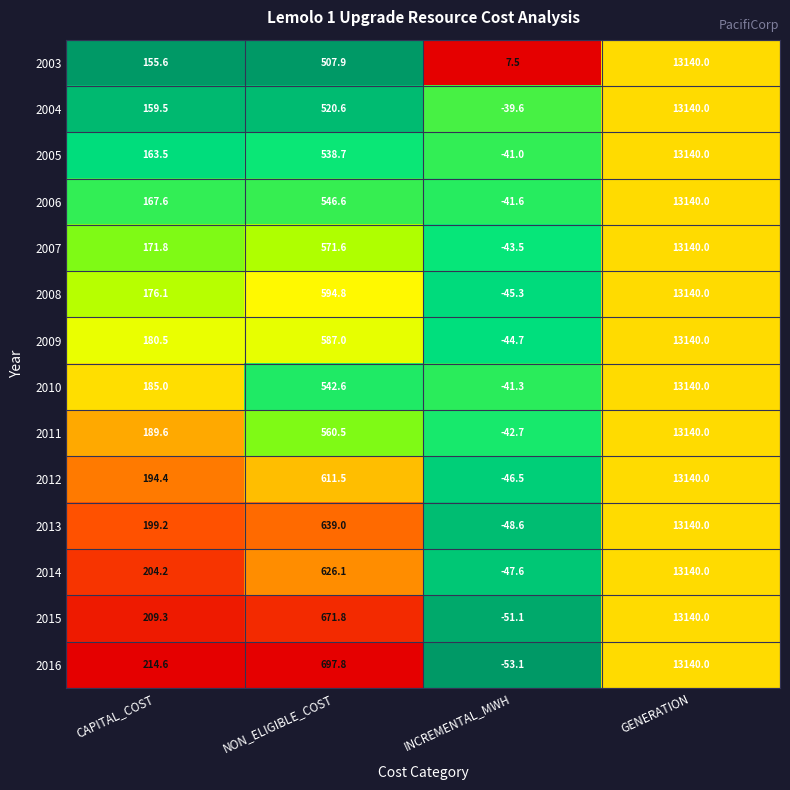

Which category has the highest value across all series?

GENERATION